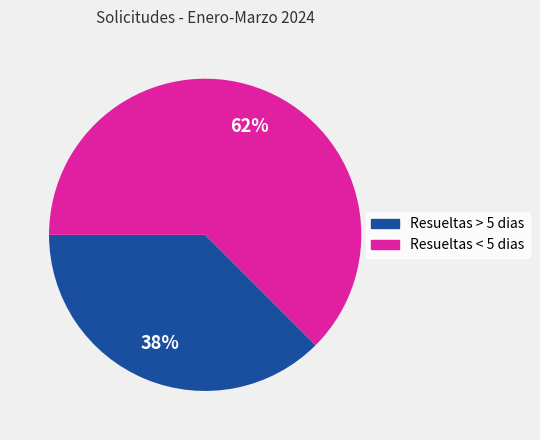

Which has a higher value, Resueltas < 5 dias or Resueltas > 5 dias?

Resueltas < 5 dias